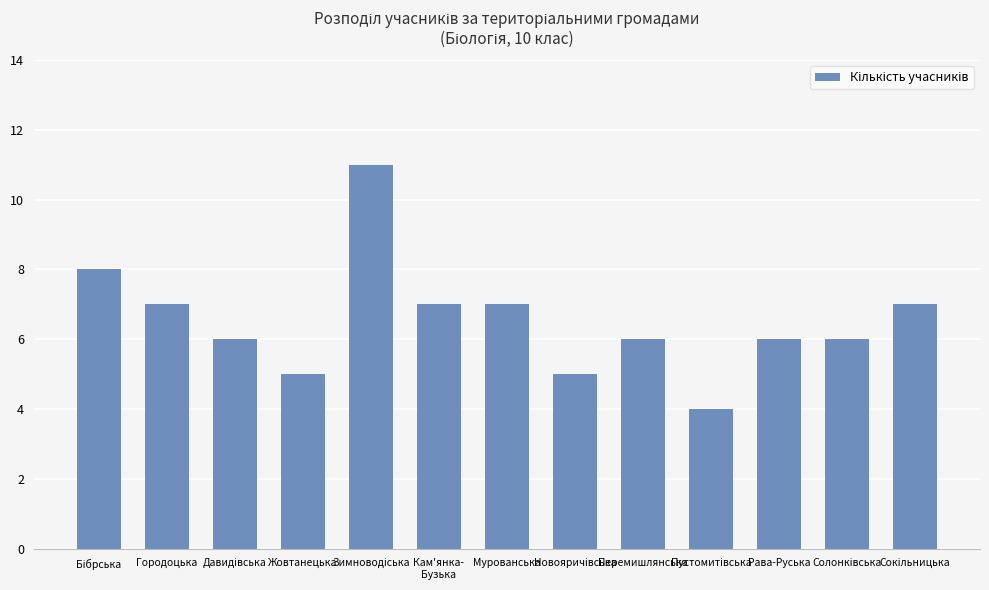

What is the smallest value displayed?

4